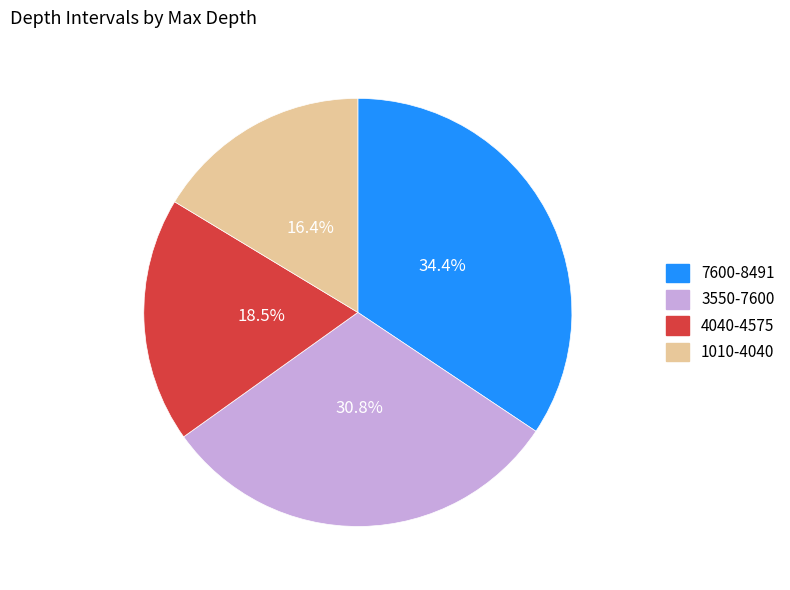

Which has a higher value, 4040-4575 or 7600-8491?

7600-8491